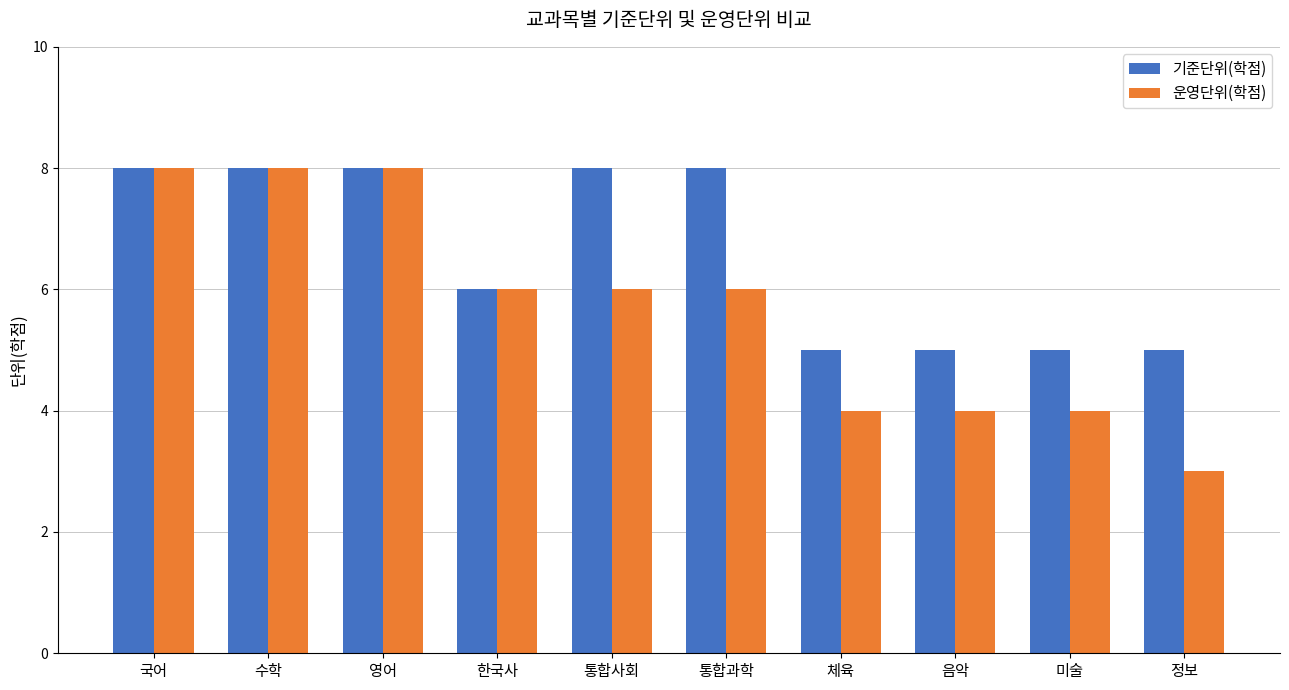

What is the difference between the second highest and second lowest values in the 기준단위(학점) series?

3